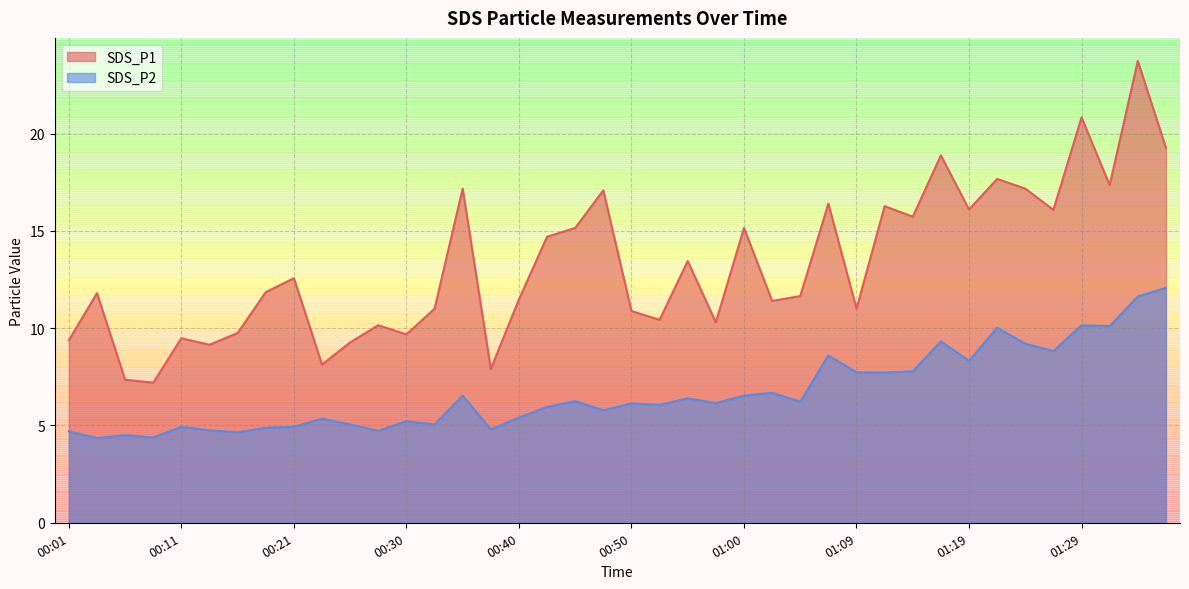

How many data points does each series have?

40